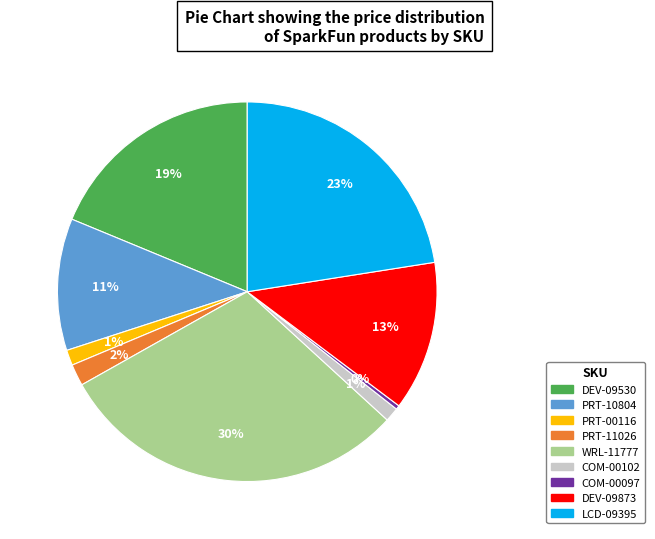

Is the sum of DEV-09873 and COM-00097 greater than half?

No